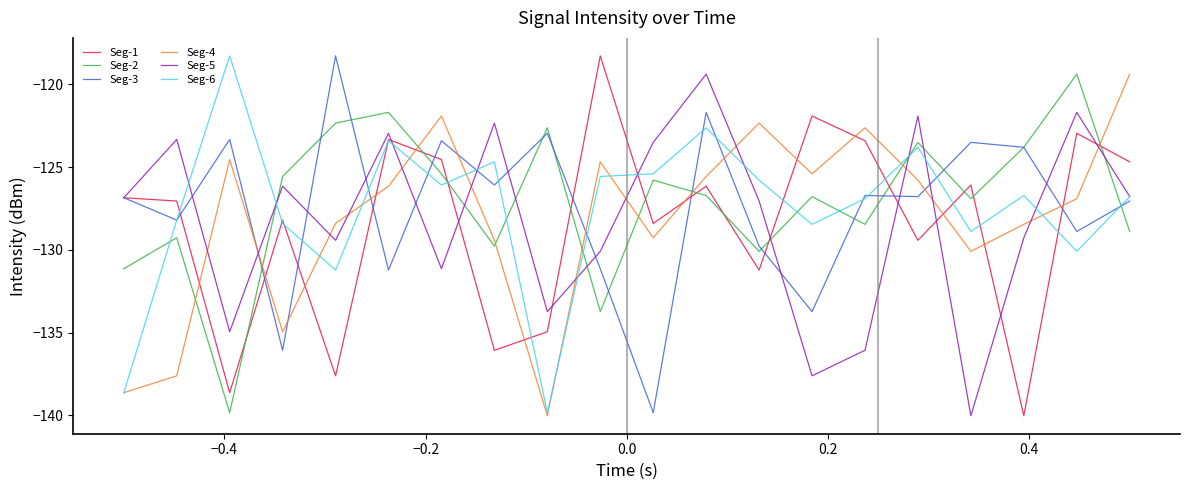

In Seg-4, how many points are lower than both neighbors (excluding endpoints)?

5